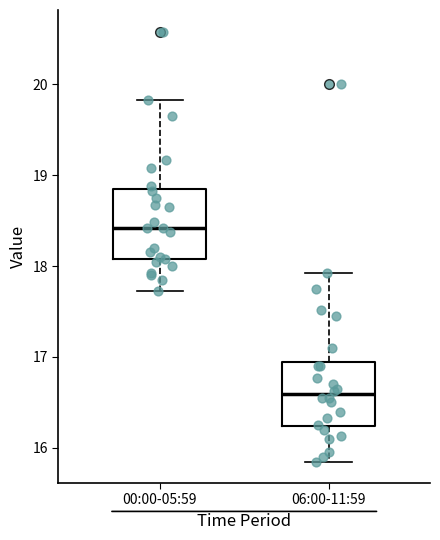

Reading left to right, transcribe this box plot: for each box, give where its median line is, the range the box spans, and where its two whiskers end, as read against the y-axis. The values are not printed on the chart, so give them approximately, as read against the axis.

00:00-05:59: median 18.4, box 18.1 to 18.8, whiskers 17.7 to 19.8
06:00-11:59: median 16.6, box 16.2 to 17.0, whiskers 15.9 to 17.9